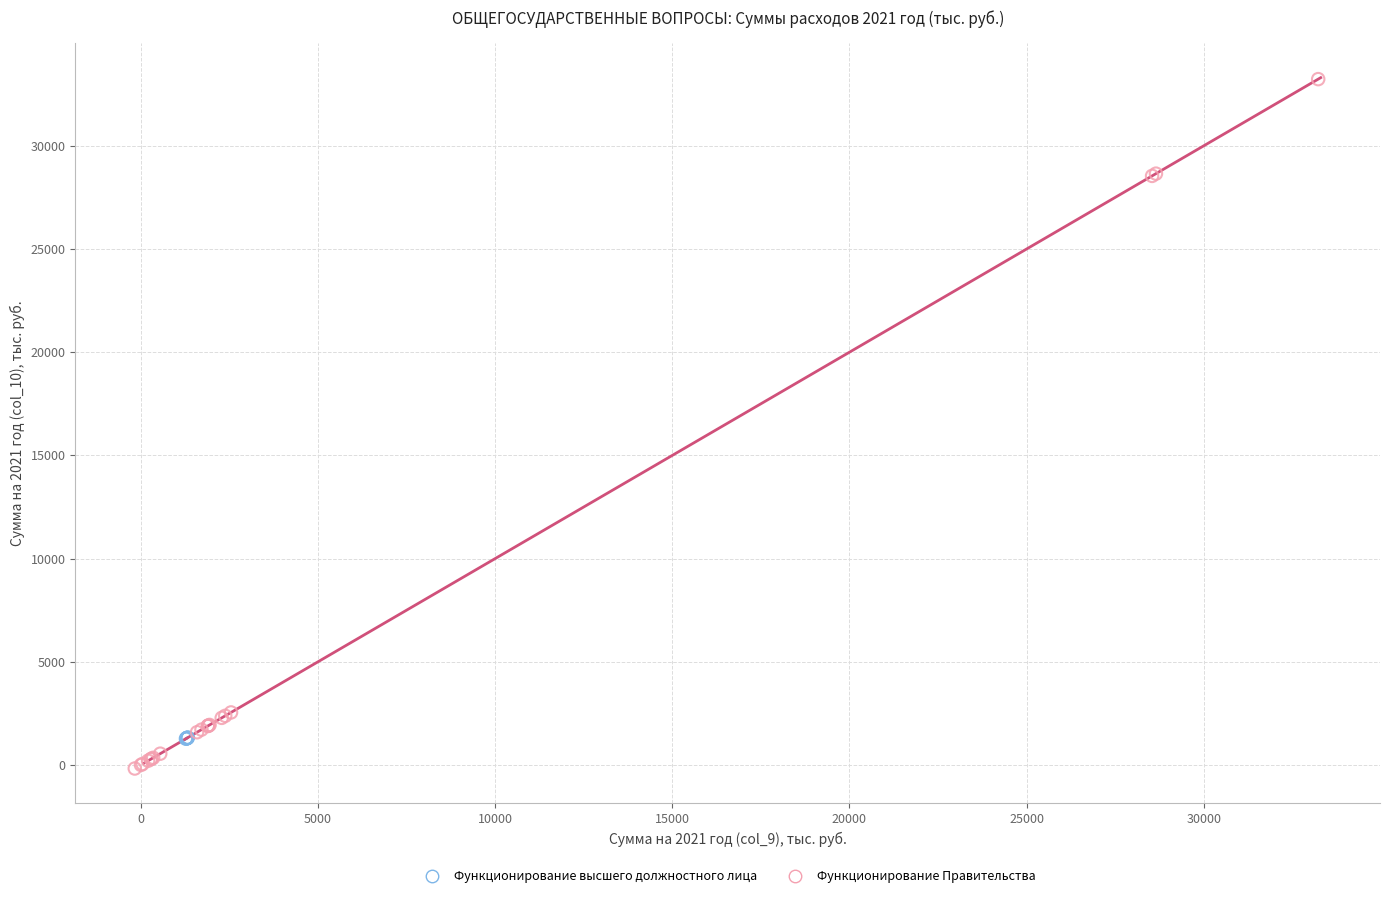

Which series has the largest Y range (max minus min)?

Функционирование Правительства